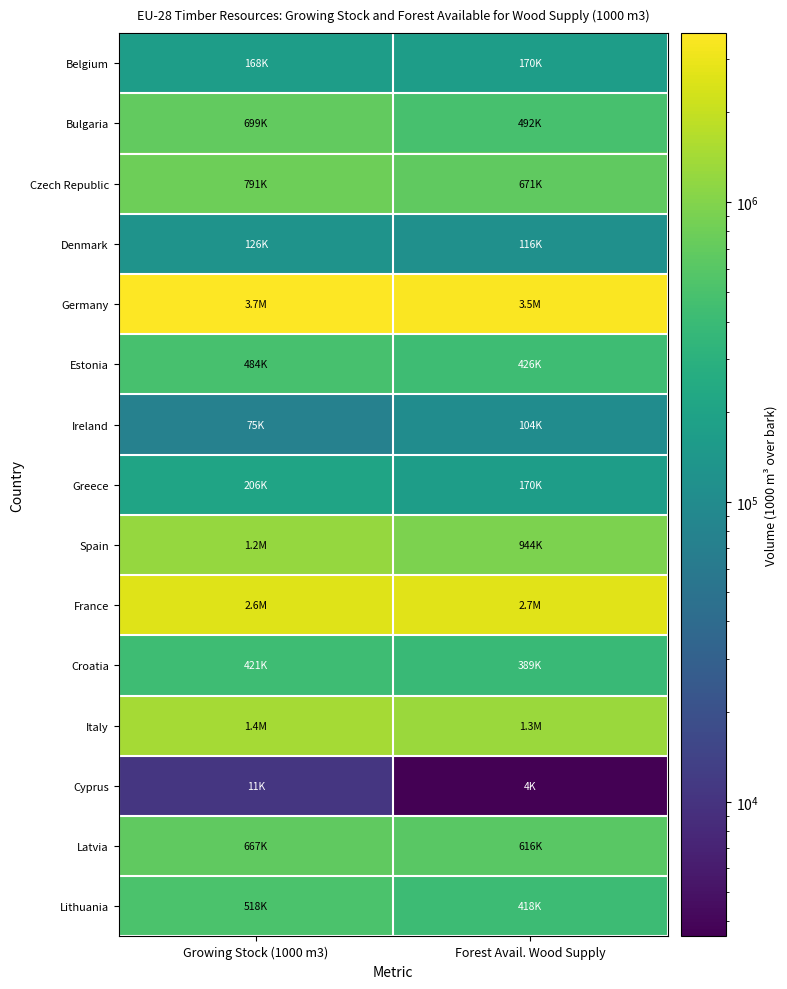

At which category is the sum across all series the highest?

Growing Stock (1000 m3)